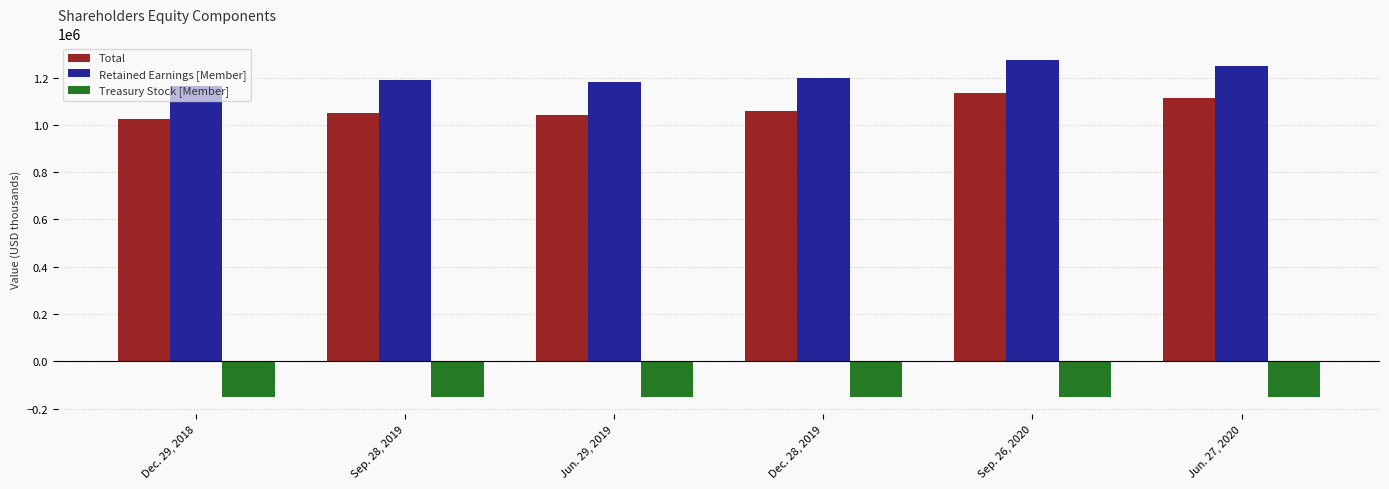

What is the difference between the highest and lowest values at Dec. 29, 2018?

1314402